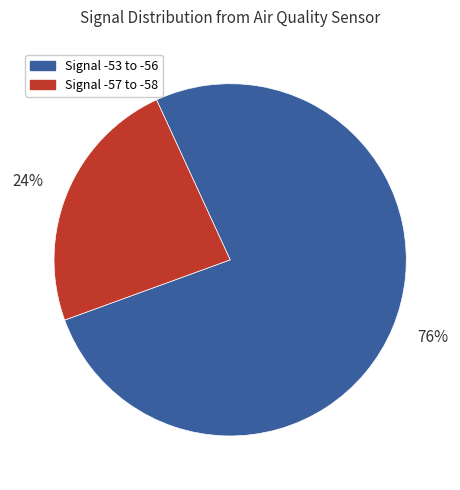

Is it true that 24% is 24% of the pie?

True